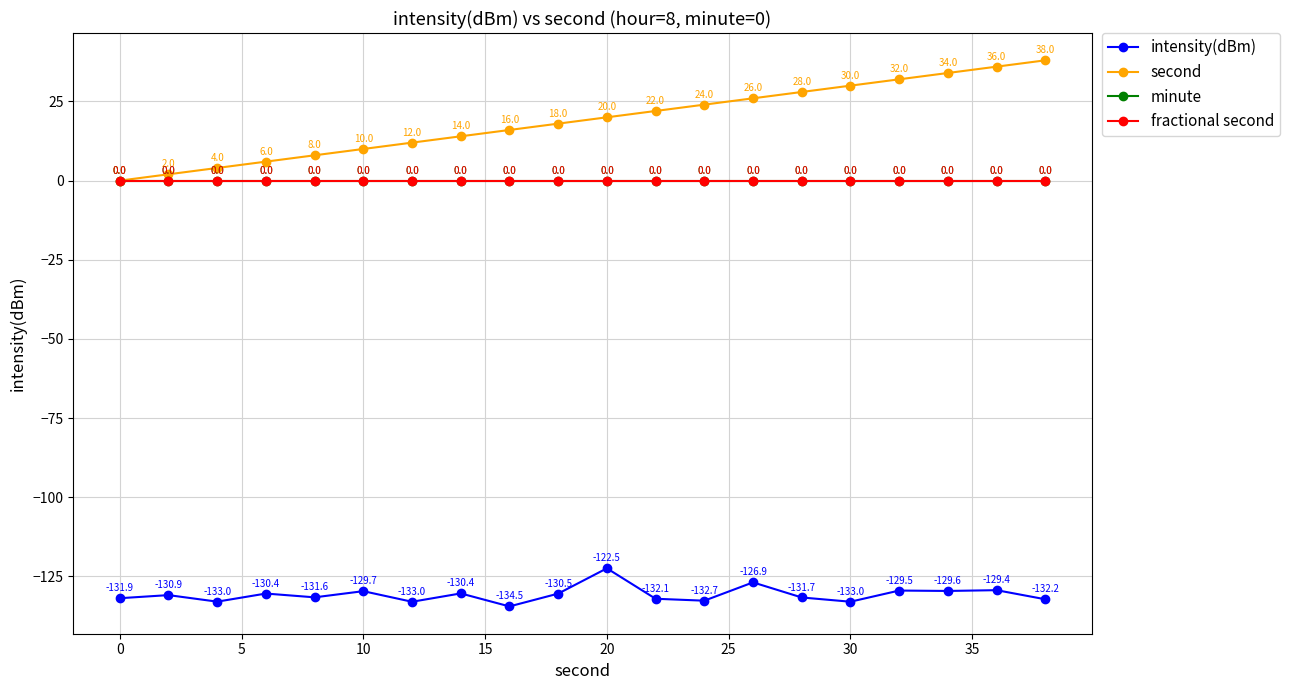

Is this an area chart (filled region under the line)?

No